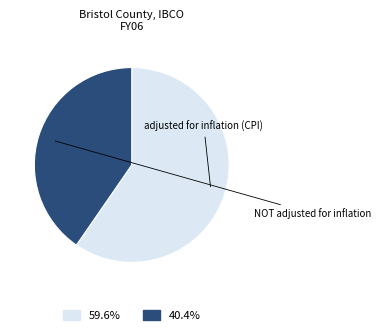

To the nearest percent, what is the difference between the adjusted for inflation (CPI) and NOT adjusted for inflation slice percentages?

19%